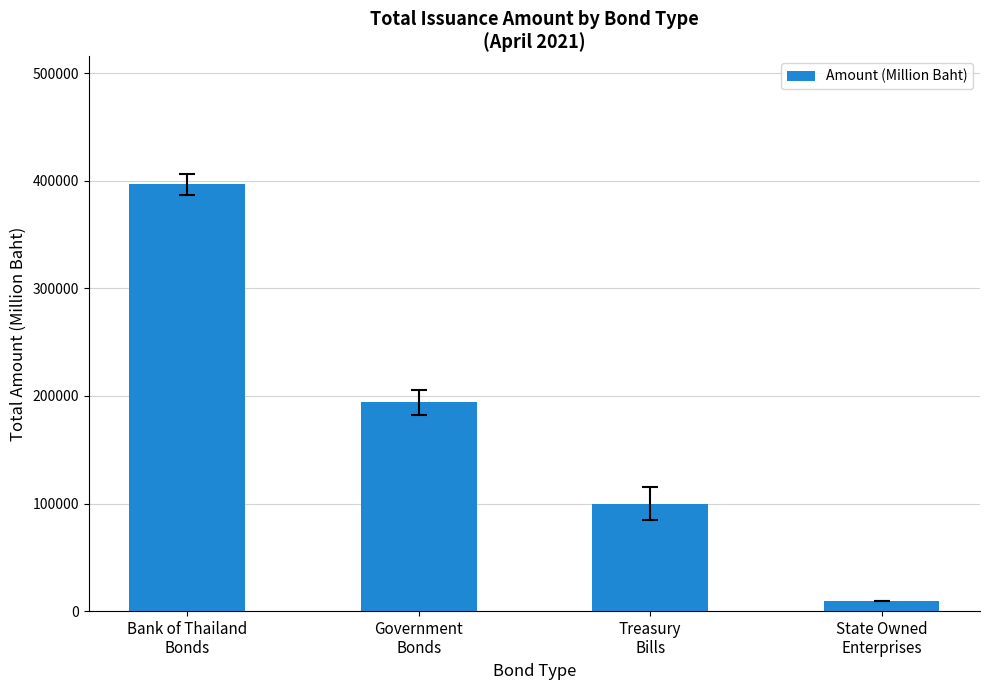

The value at Bank of Thailand
Bonds is 396612. True or false?

True